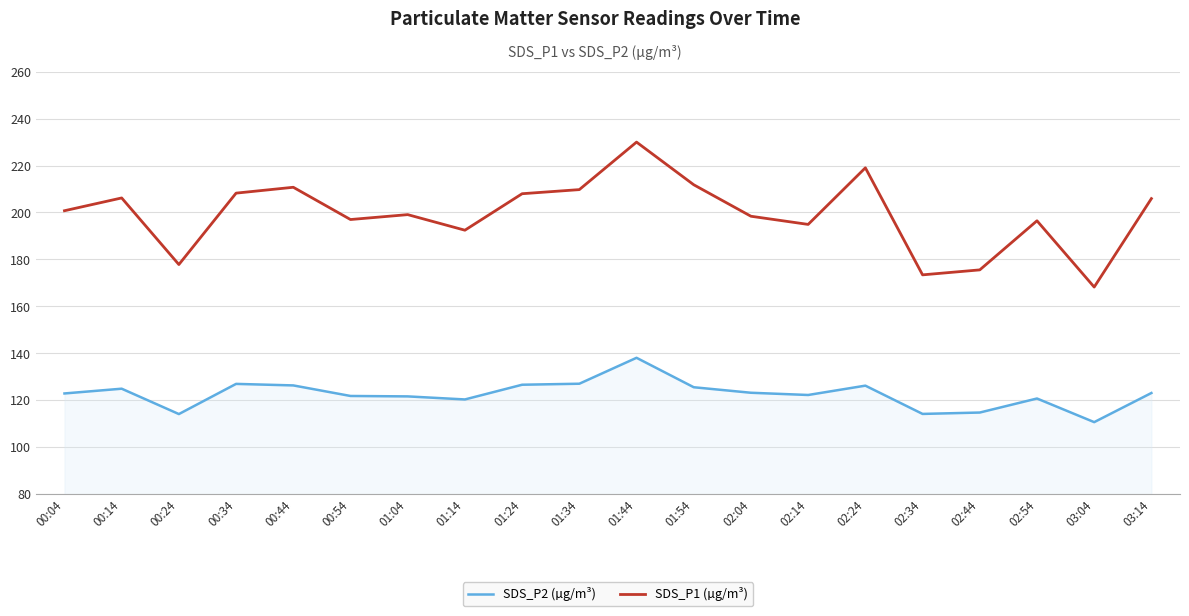

Which series has the widest spread of values?

SDS_P1 (µg/m³)